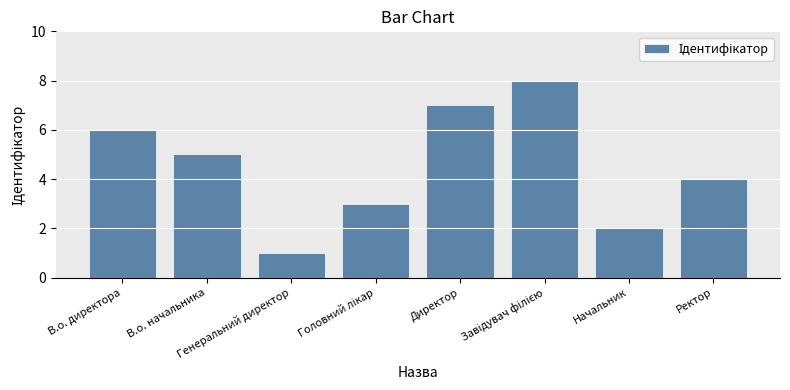

The value at Начальник is 2. True or false?

True